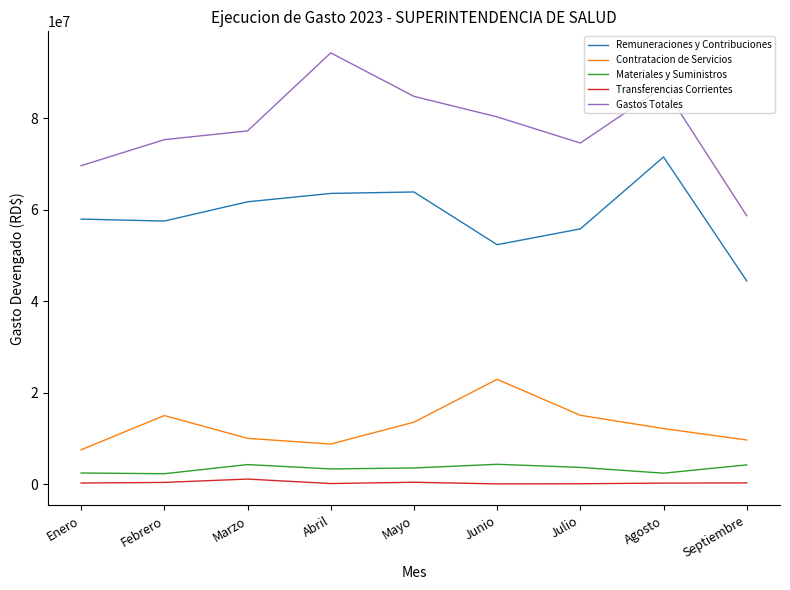

True or false: Gastos Totales and Materiales y Suministros intersect in this chart.

False